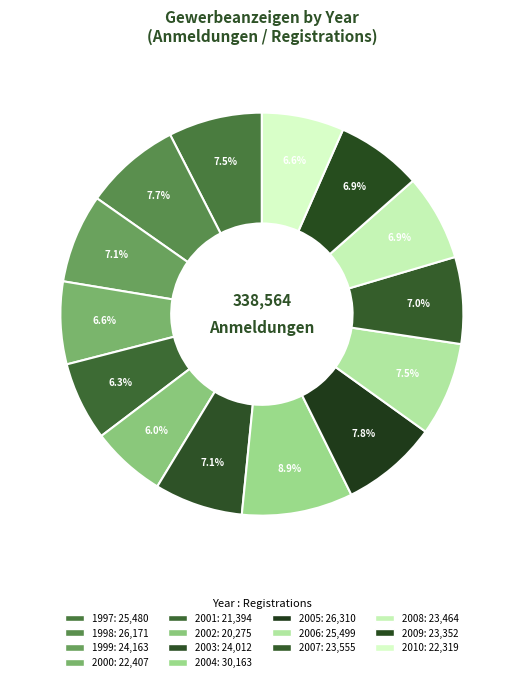

How many segments does this pie chart have?

14